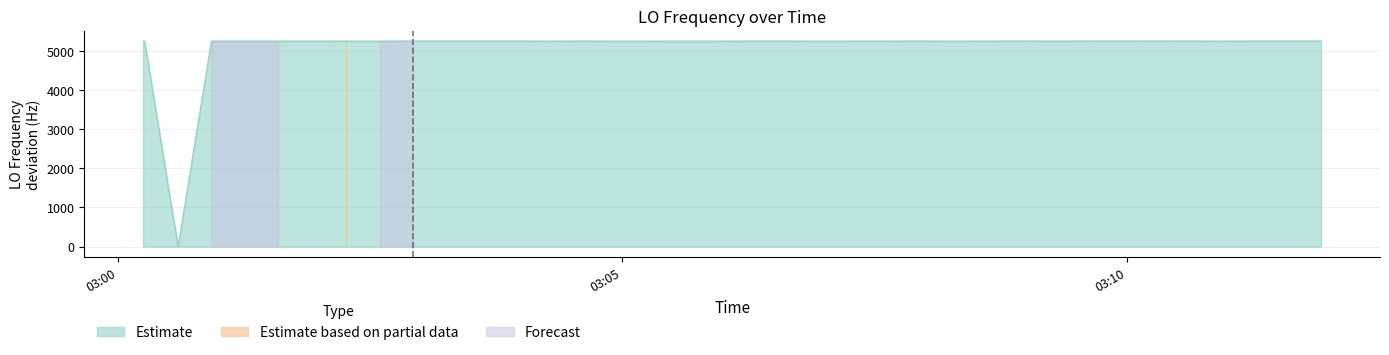

How many interior local peaks (higher than both neighbors) does the data have?

8